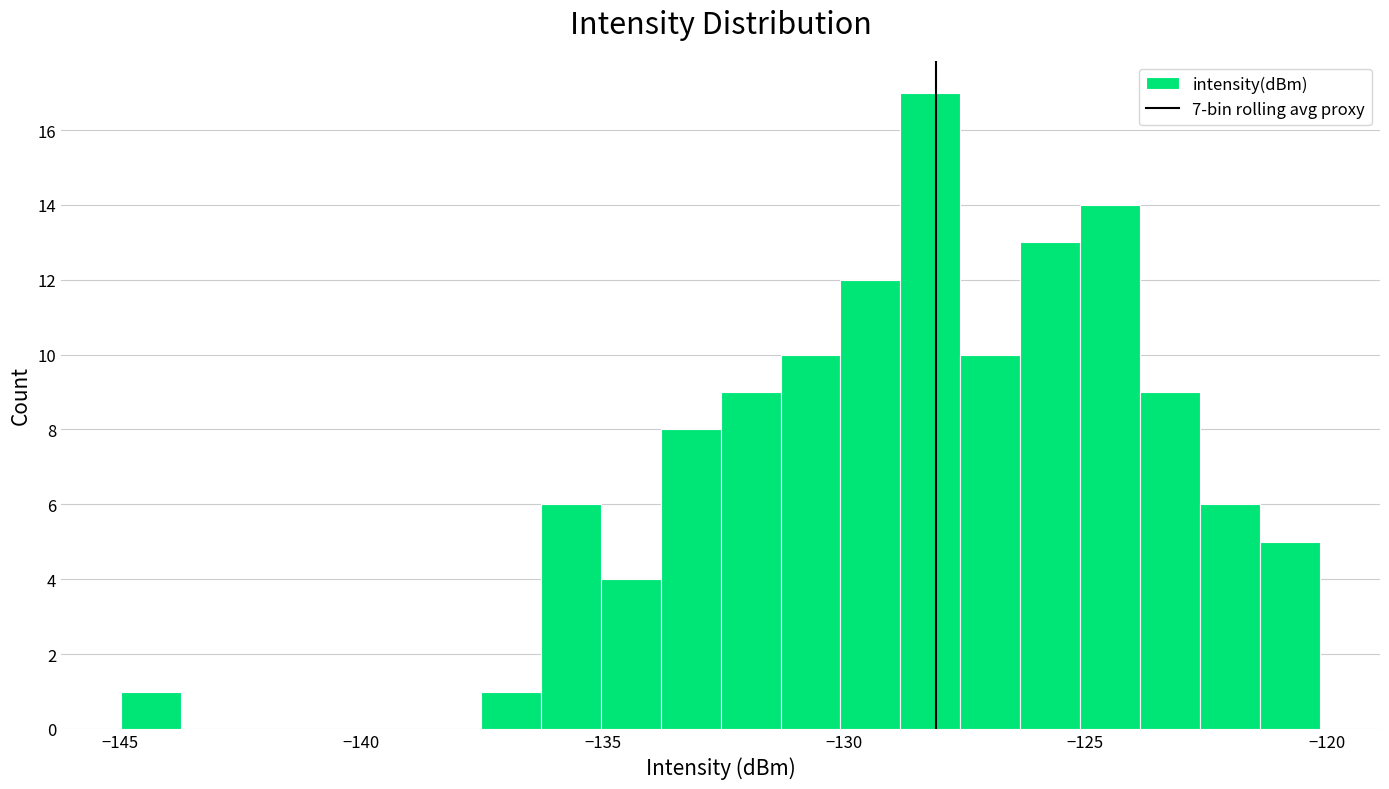

Around what value on the x-axis is the tallest bar? Give the approximate position of its centre, as read against the axis.

-128.0